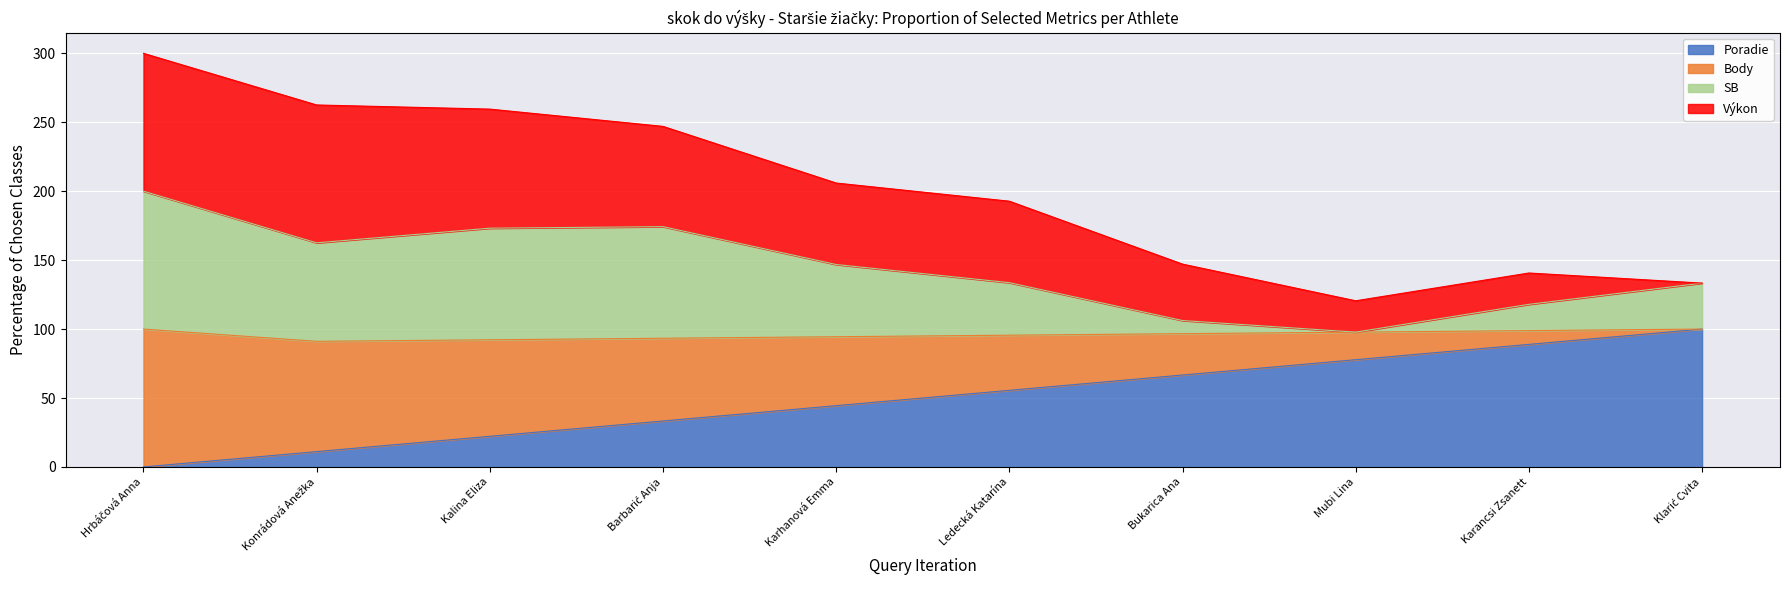

In SB, how many points are lower than both neighbors (excluding endpoints)?

2